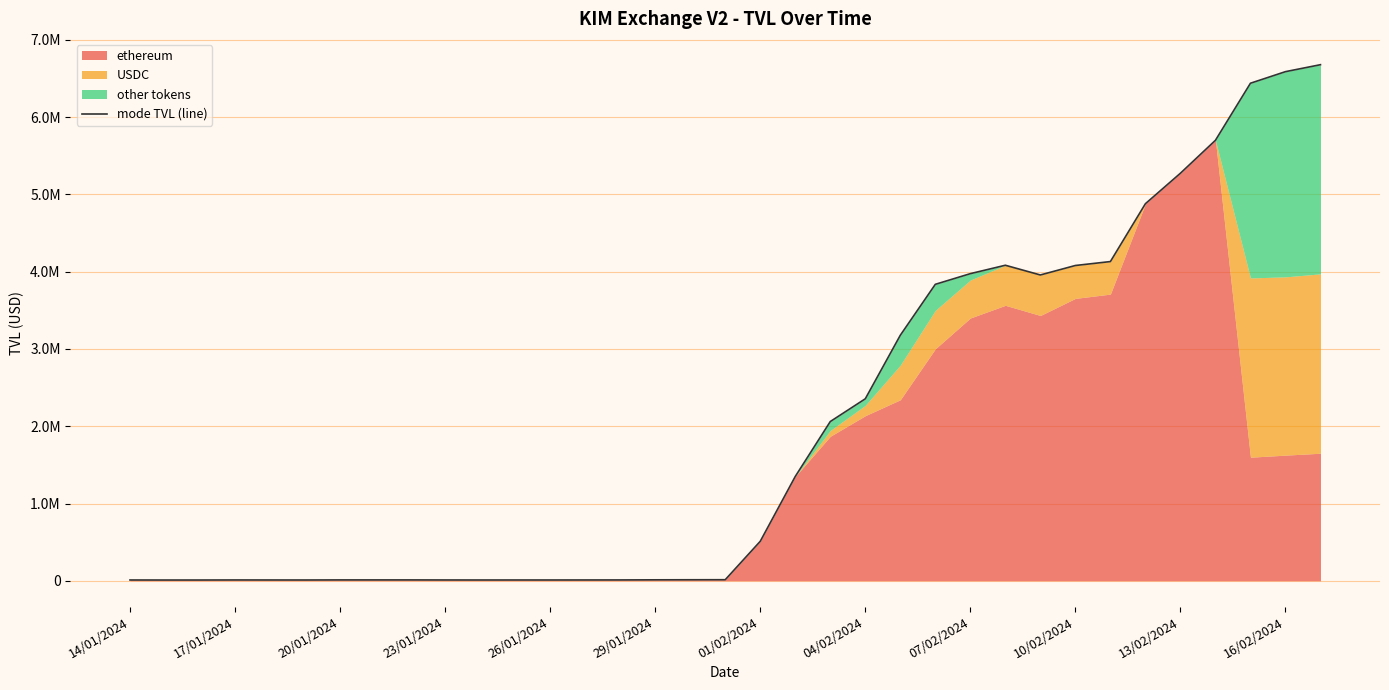

What is the greatest value displayed?

6678070.2